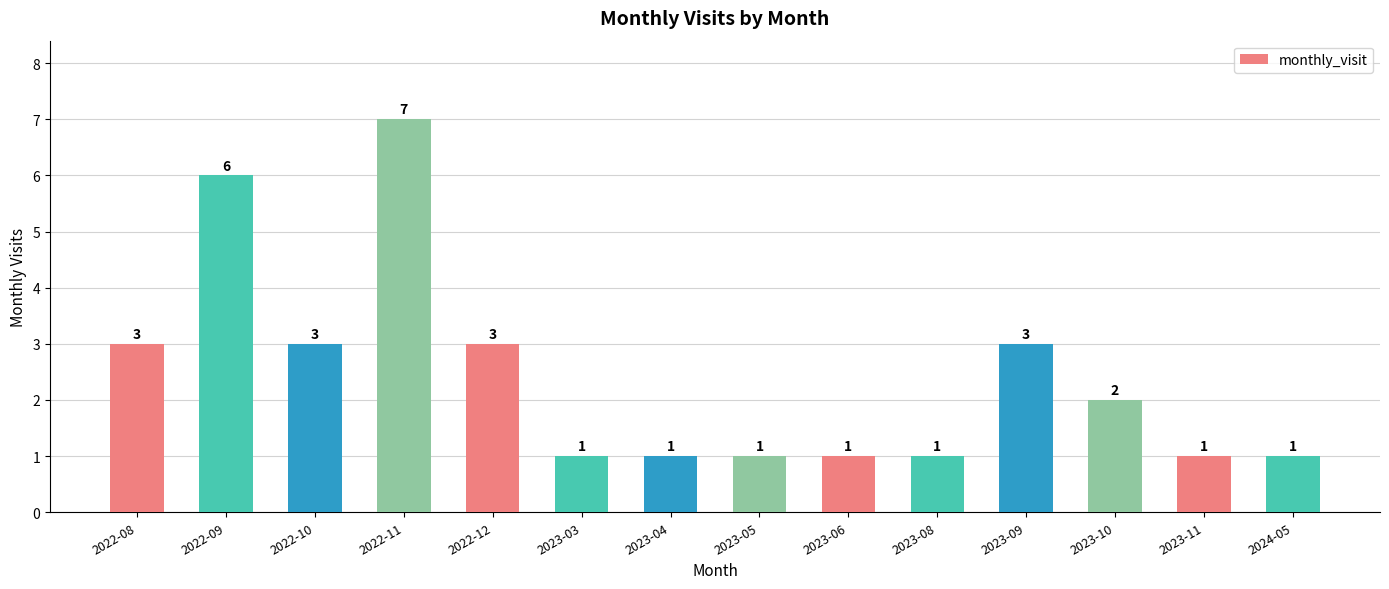

What is the label of the 1st bar from the right?

2024-05